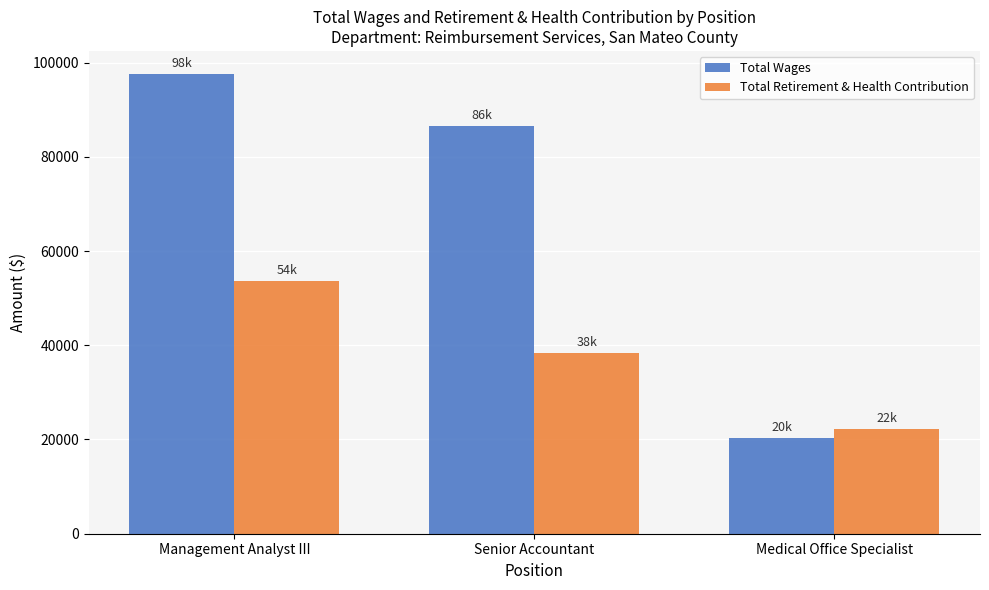

What position from the right is Medical Office Specialist?

1